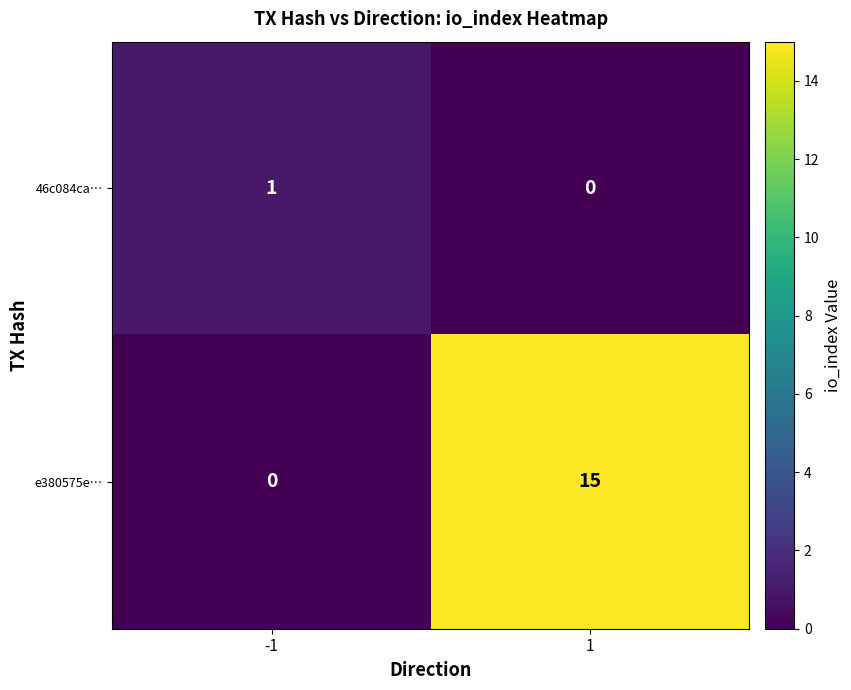

List the labels in order of 46c084ca… value, smallest first.

1, -1